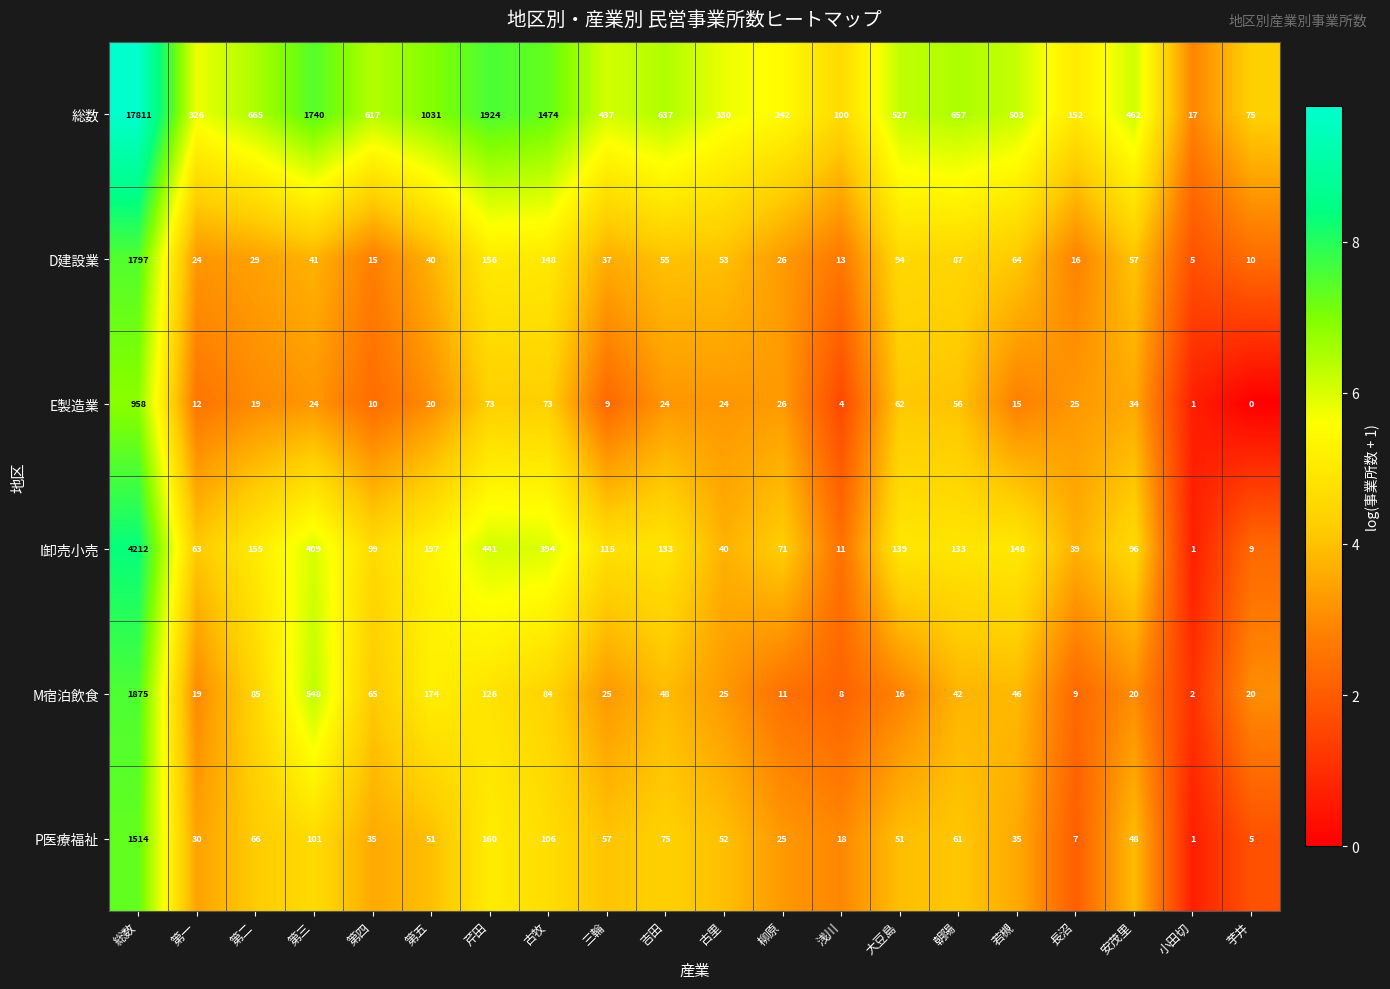

At which label does D建設業 reach its minimum?

小田切